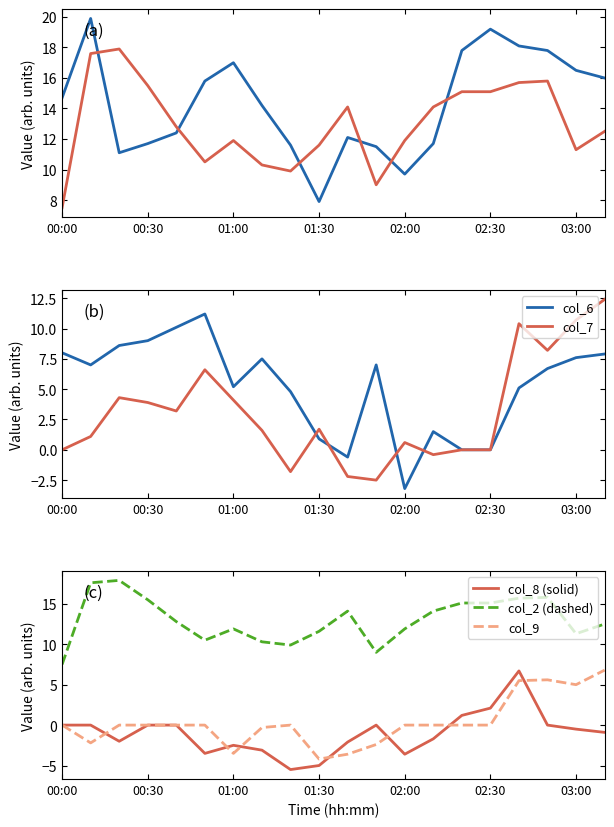

How many values in the col_9 series exceed 0?

4